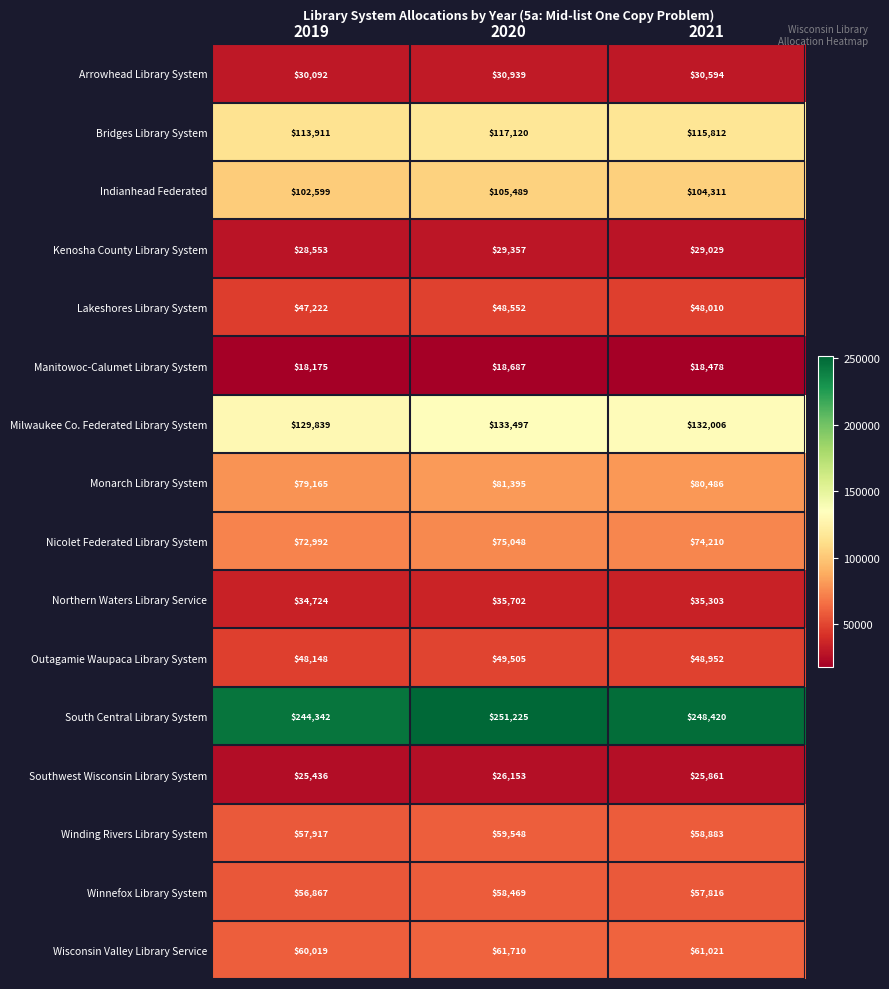

What is the average value of the Manitowoc-Calumet Library System series?

18447